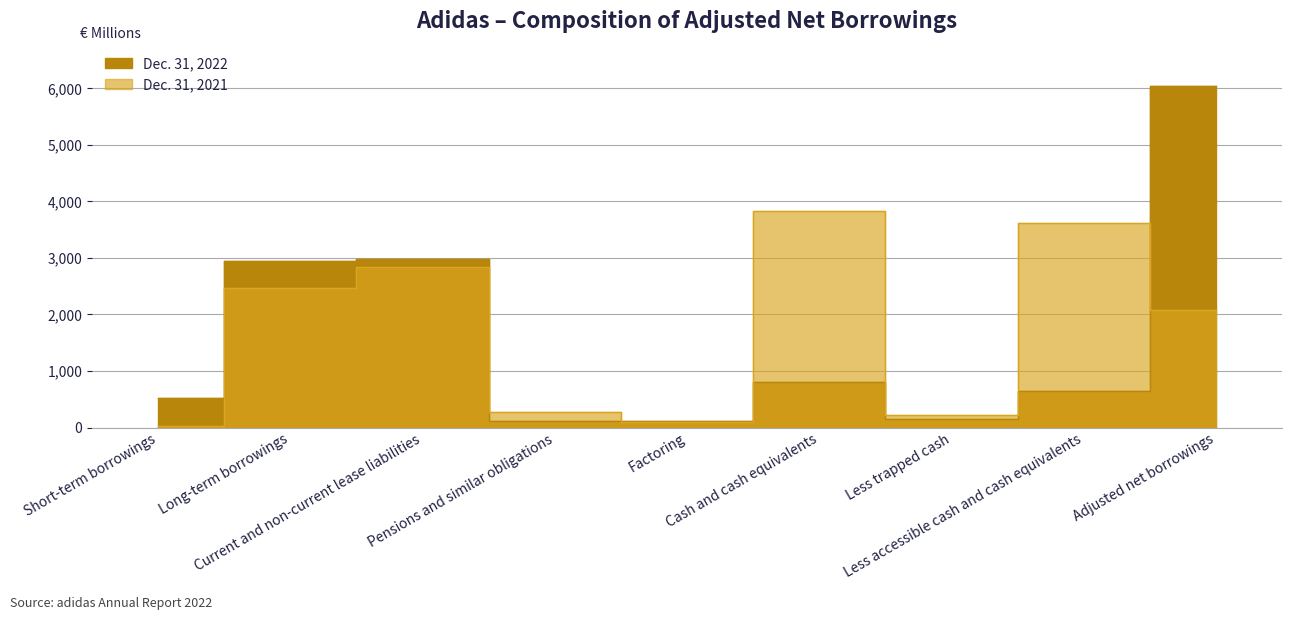

Does the chart display data point markers on the line(s)?

No